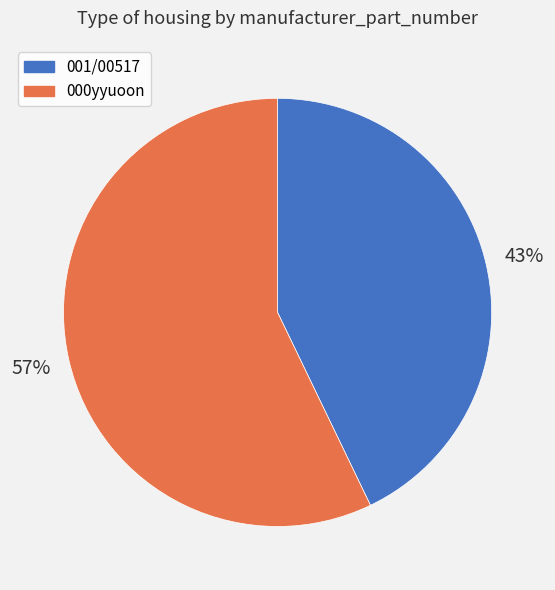

Rank the categories by value from highest to lowest.

000yyuoon, 001/00517